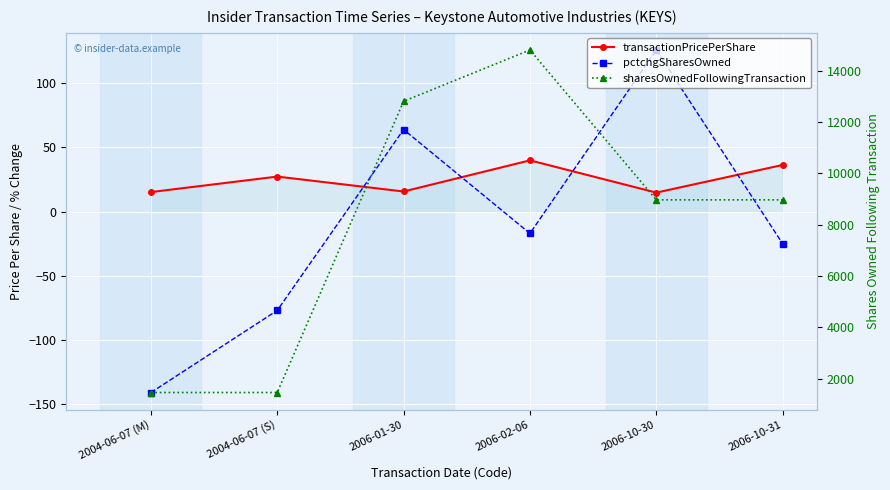

True or false: transactionPricePerShare has more than 1 points higher than both neighbors.

True